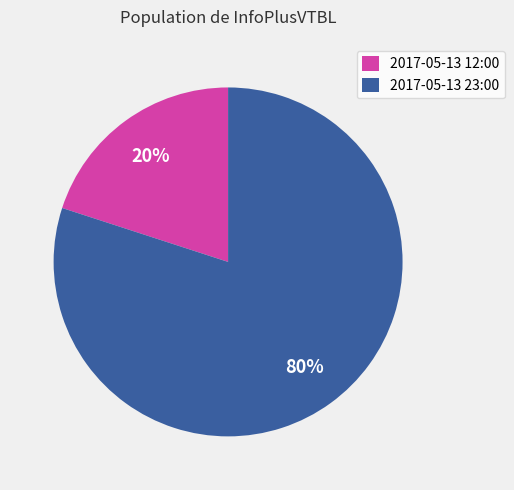

Approximately how many times larger is the value at 2017-05-13 23:00 compared to 2017-05-13 12:00?

4.0